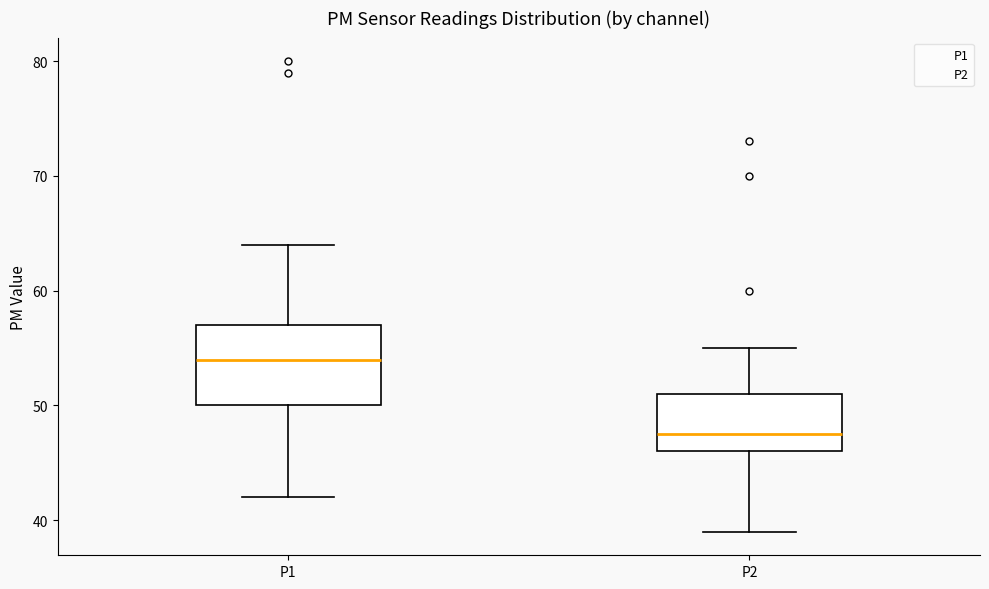

Where is the upper edge of the box for P2 on the y-axis? The values are not printed on the chart, so give them approximately, as read against the axis.

51